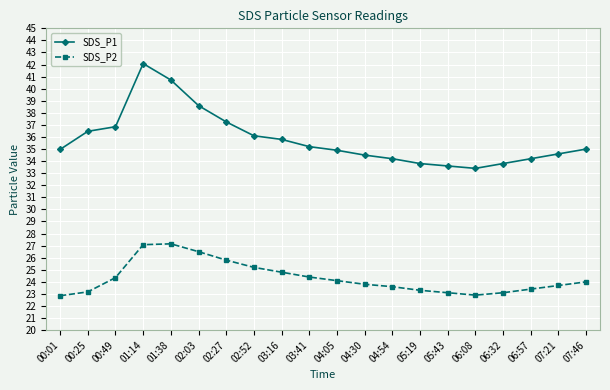

What is the spread (max minus min) of values at 05:43?

10.5